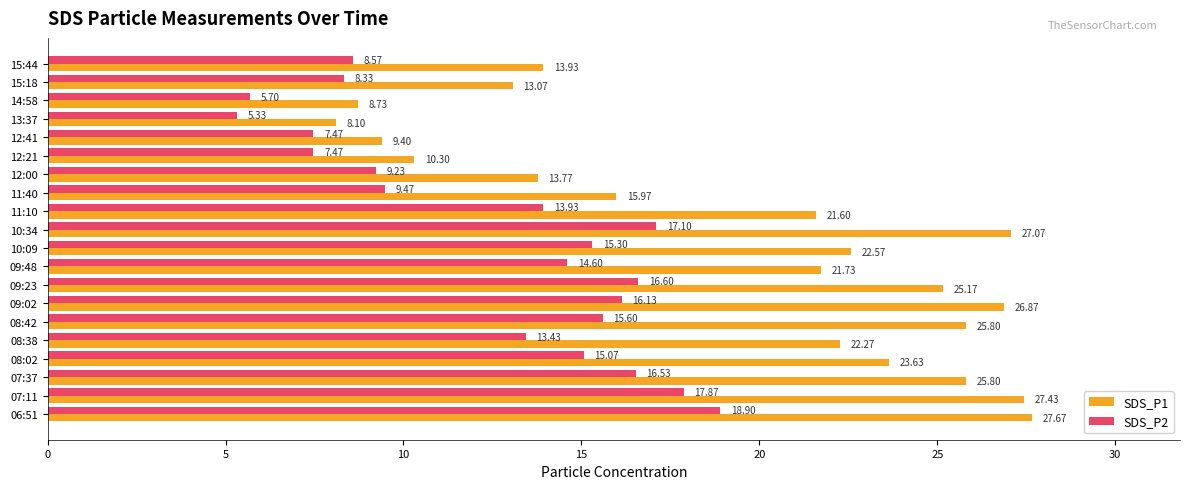

Which category has the lowest value across all series?

13:37